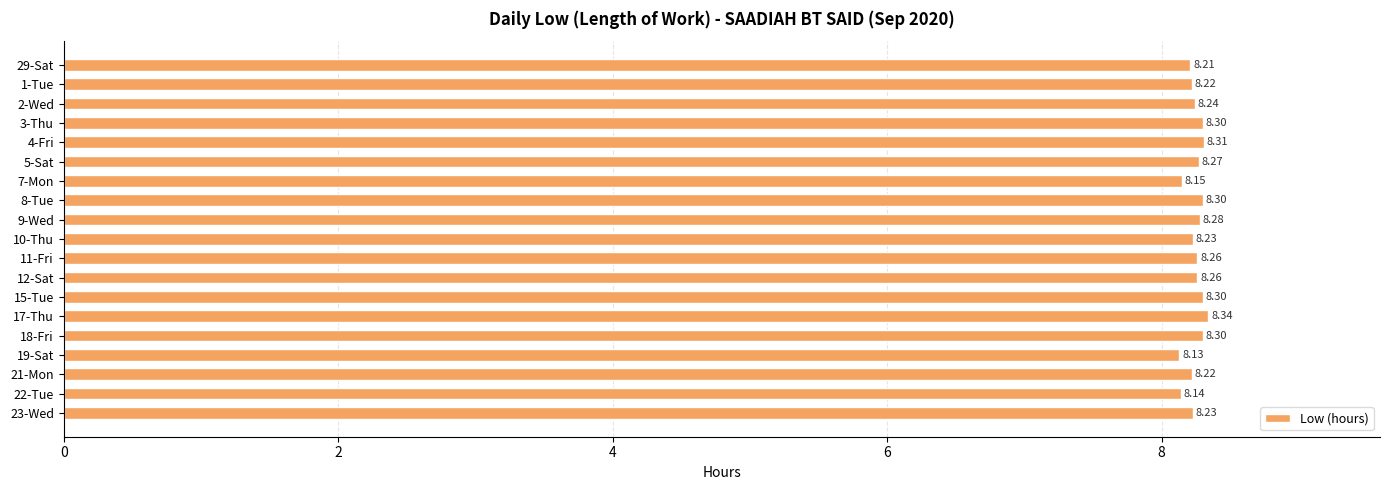

What is the sum of the values at 1-Tue and 23-Wed?

16.5